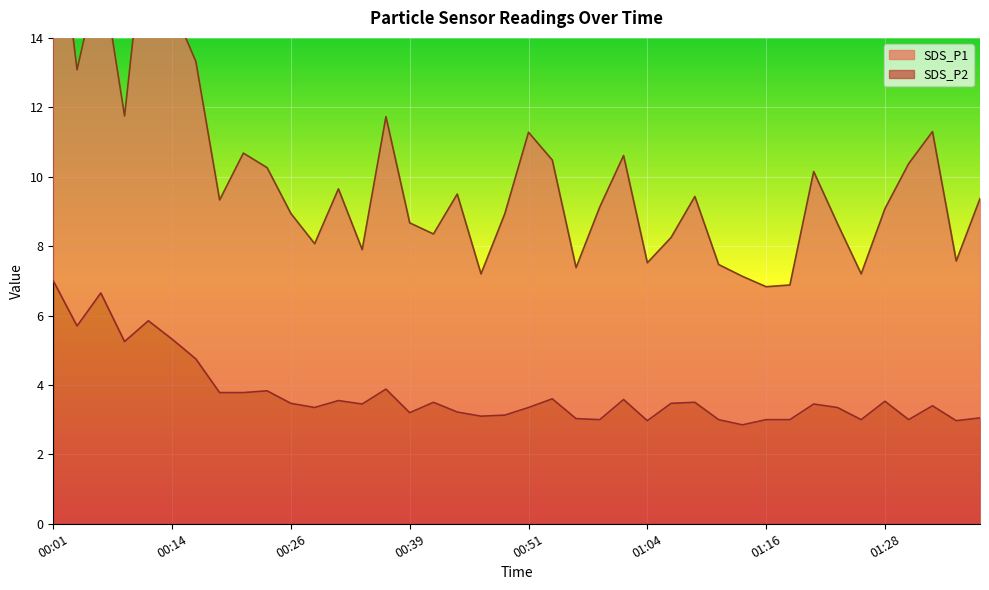

Approximately how many times larger is the value at 01:01 compared to 01:21?

1.0